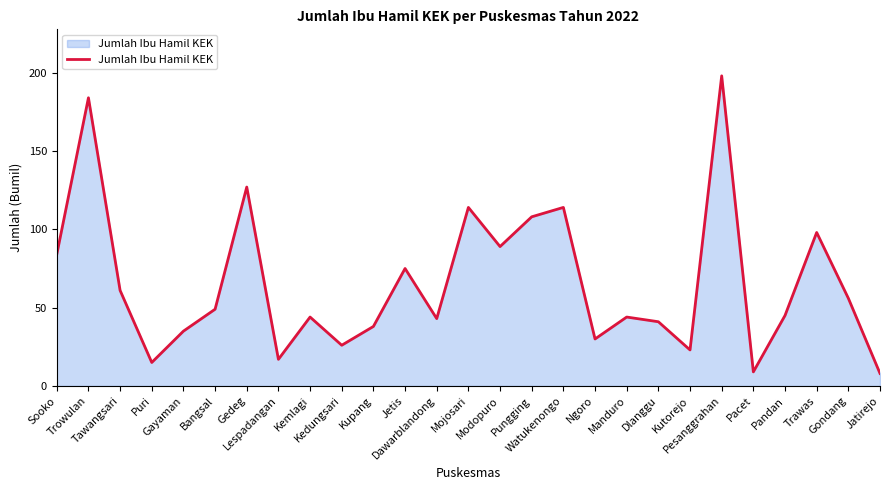

What is the difference between the values at Pungging and Dlanggu?

67